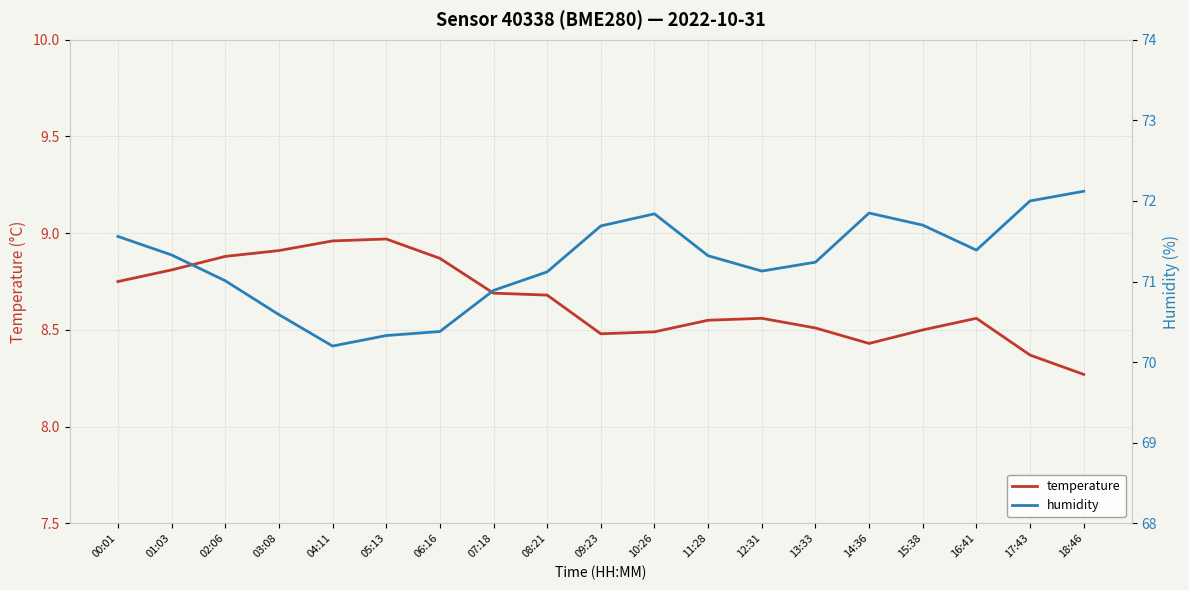

At which category does temperature reach its first local peak?

05:13